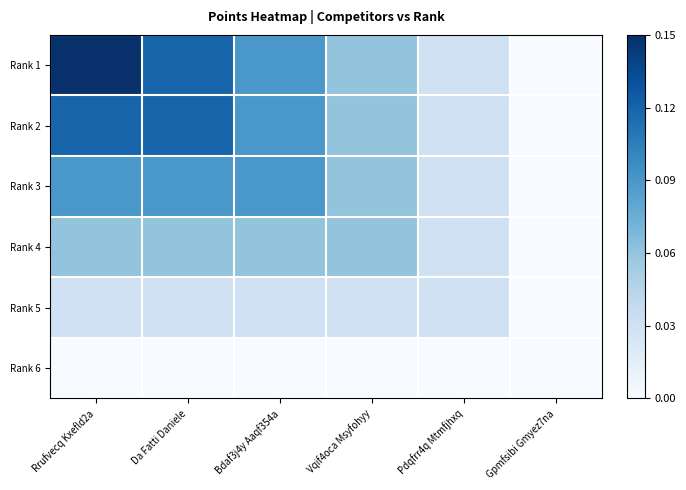

At which category is the sum across all series the highest?

Rrufvecq Kxefld2a